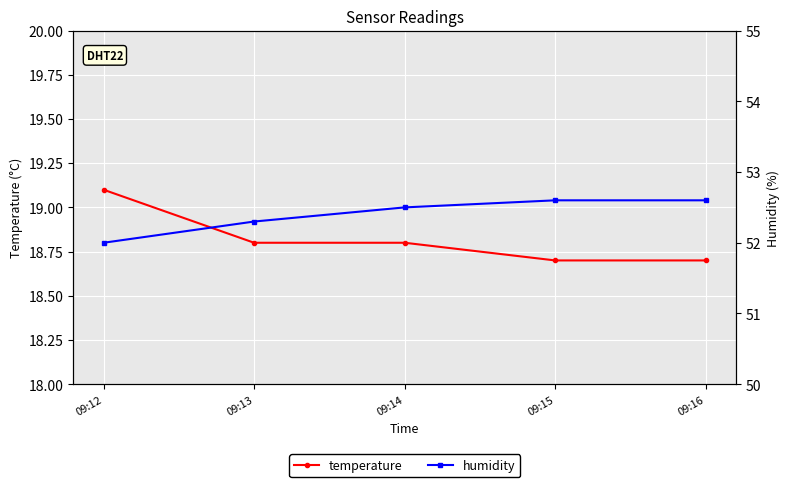

What is the sum of all temperature values?

94.1